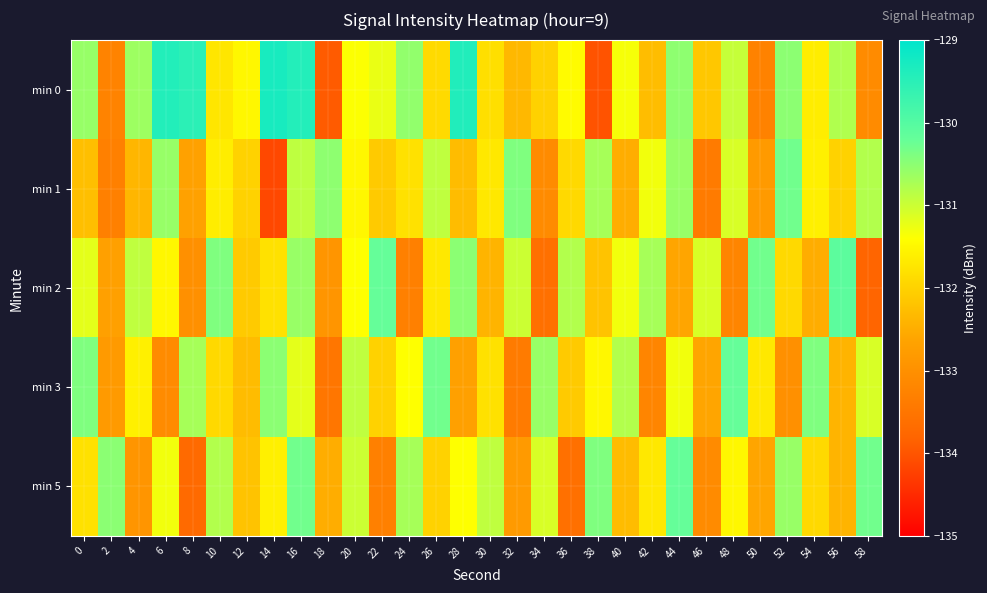

At 6, list the series in order from smallest to largest.

min 3, min 2, min 5, min 1, min 0